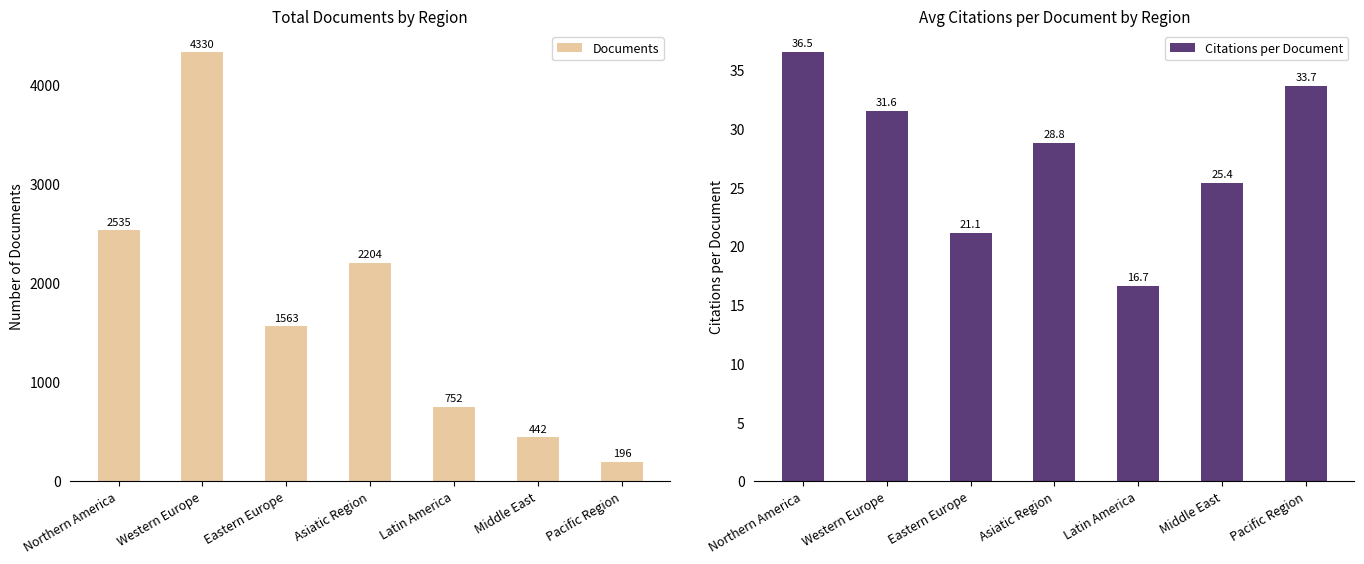

Rank the series at Middle East from highest to lowest value.

Documents, Citations per Document